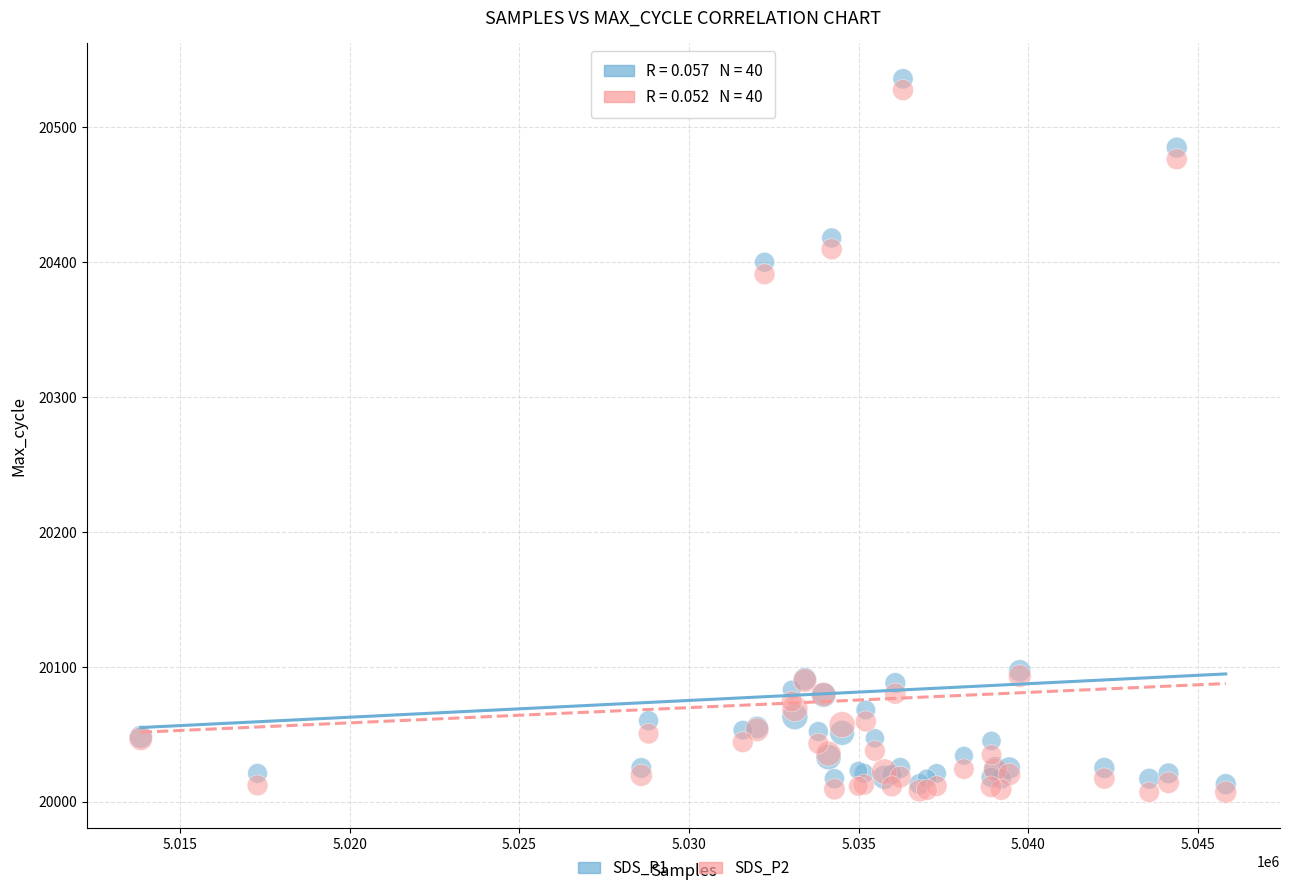

Which series reaches the maximum Y coordinate?

SDS_P1